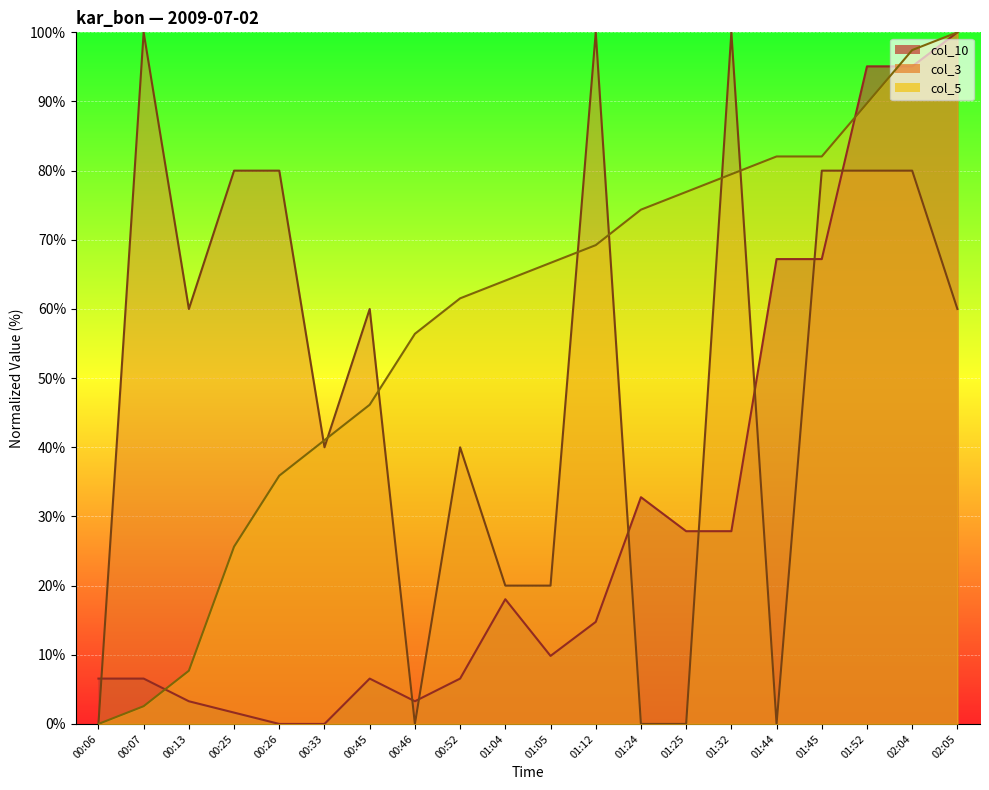

What is the sum of the col_3 values at 01:04 and 01:52?

100.0